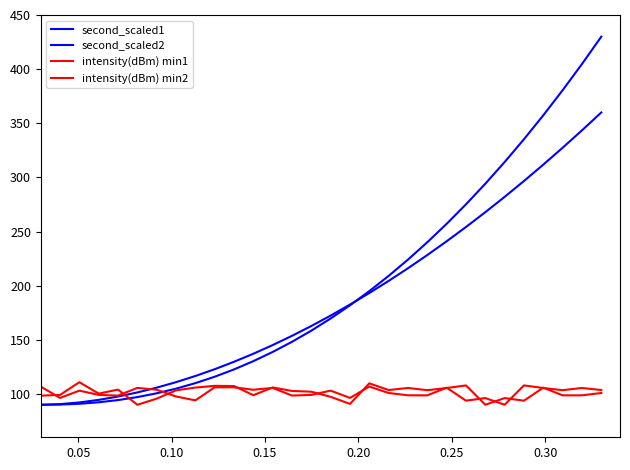

Does the chart display data point markers on the line(s)?

No